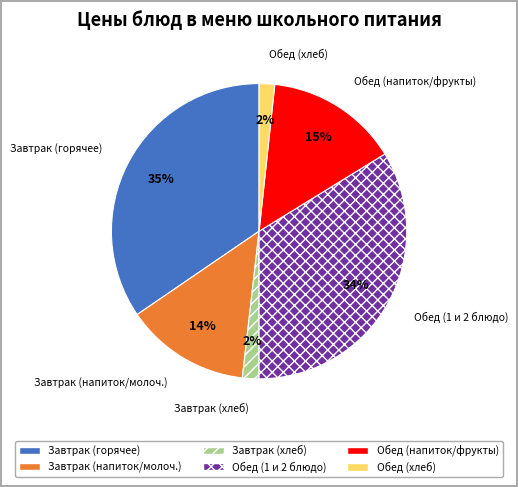

True or false: Завтрак (хлеб) accounts for 11% of the total.

False